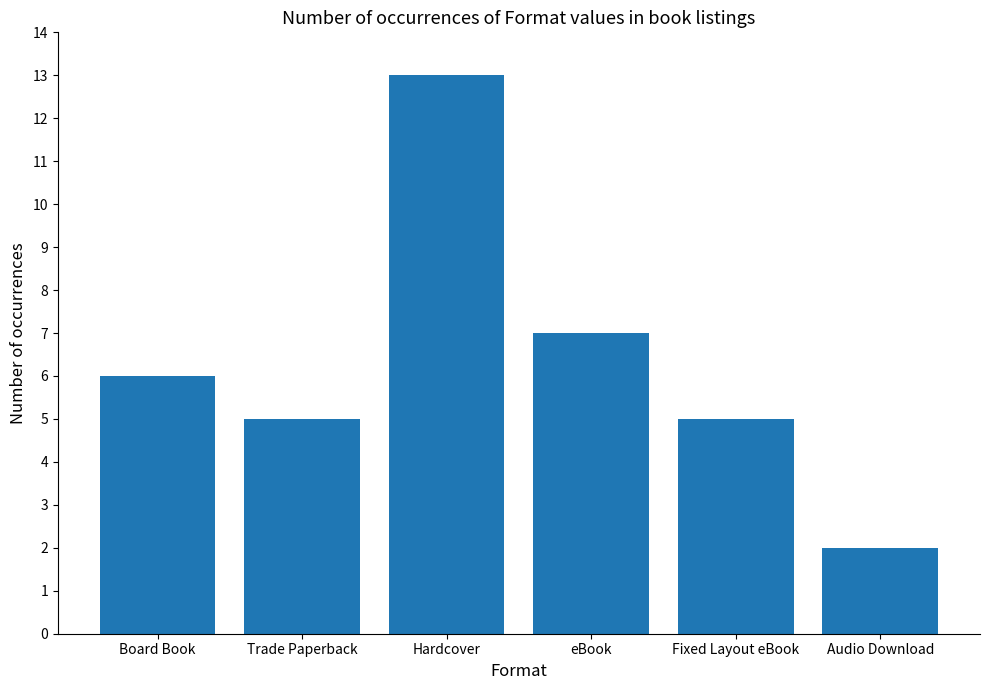

Between Trade Paperback and Hardcover, which is larger?

Hardcover